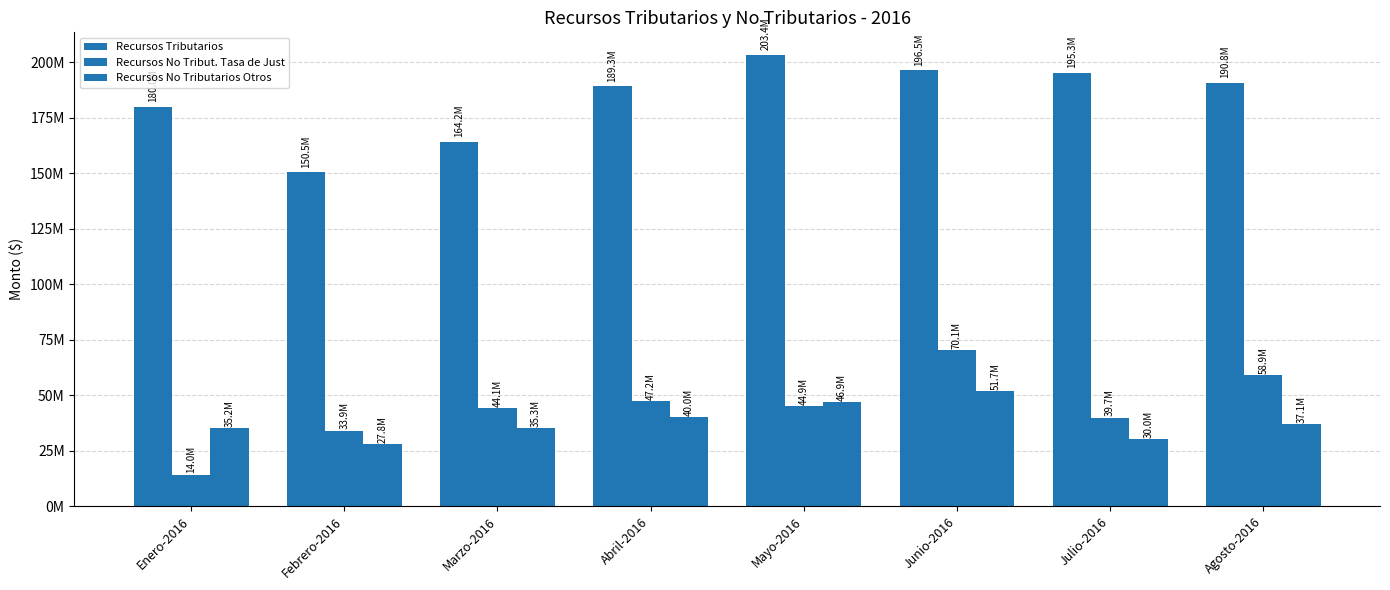

The value of Recursos Tributarios at Julio-2016 is 336941736.5. True or false?

False